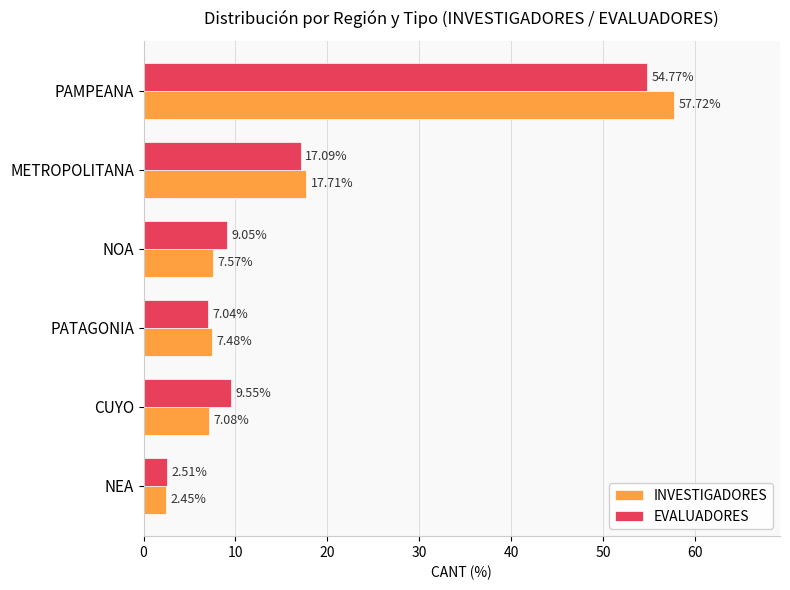

What is the difference between the maximum and minimum values in the EVALUADORES series?

52.3